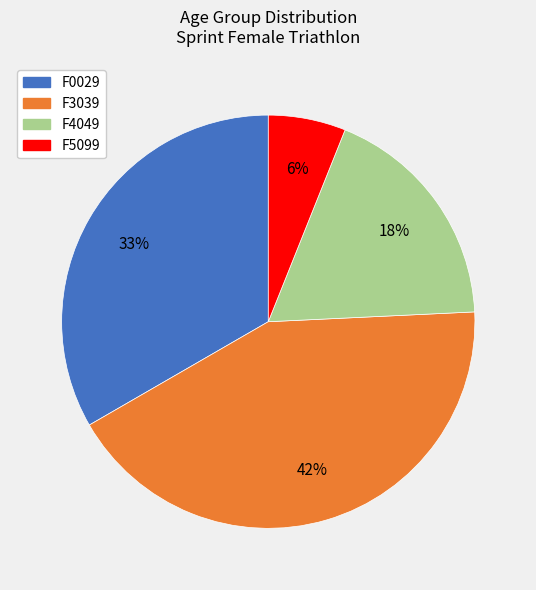

Is F5099 the majority of the pie?

No